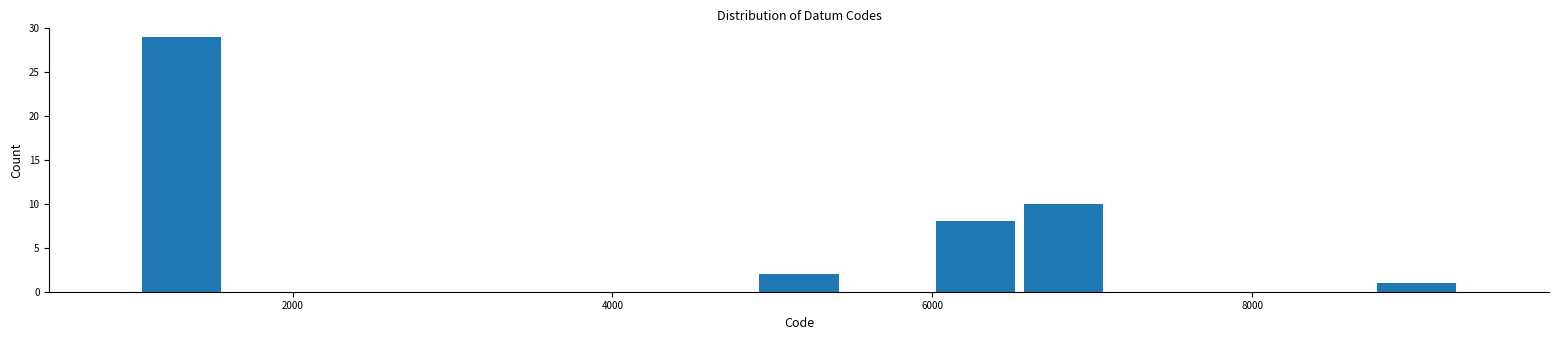

Around what value on the x-axis is the tallest bar? Give the approximate position of its centre, as read against the axis.

1400